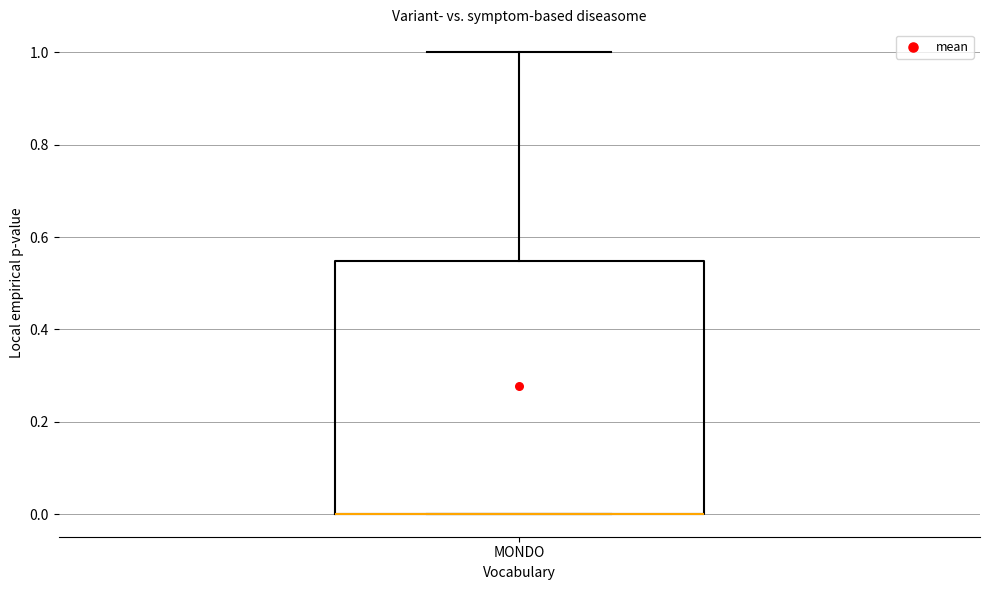

Transcribe this box plot: give where the median line is, the range the box spans, and where the two whiskers end, as read against the y-axis. The values are not printed on the chart, so give them approximately, as read against the axis.

median 0.00 (drawn on the box's lower edge), box 0.00 to 0.54, whiskers 0.00 to 1.00